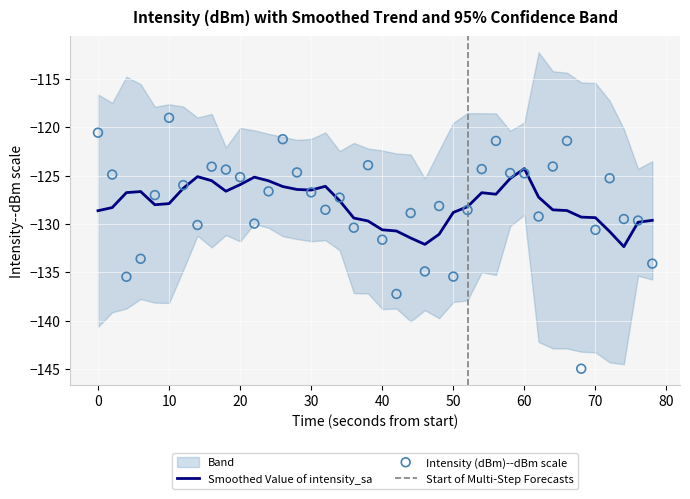

What is the minimum value for Smoothed Value of intensity_sa?

-132.3